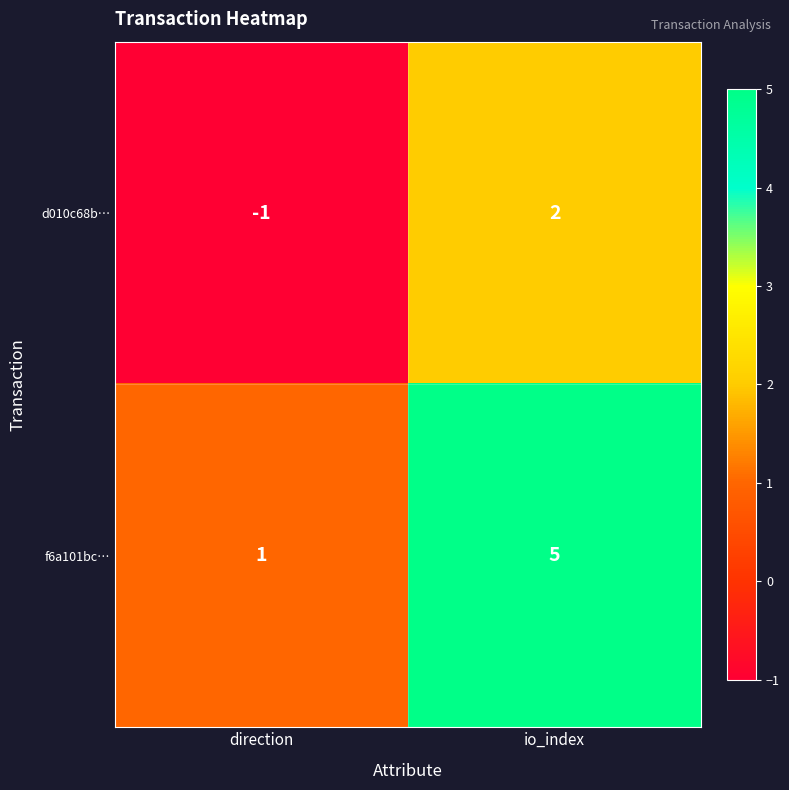

At which label does d010c68b… reach its minimum?

direction